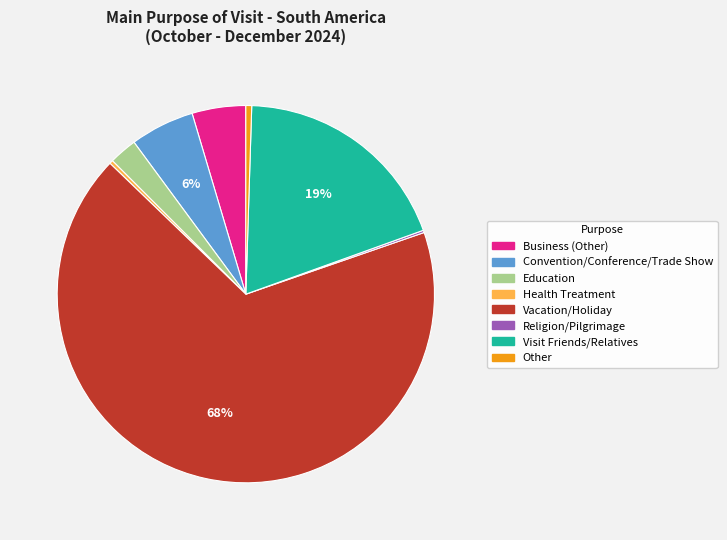

To the nearest percent, what percentage of the pie is Visit Friends/Relatives?

19%